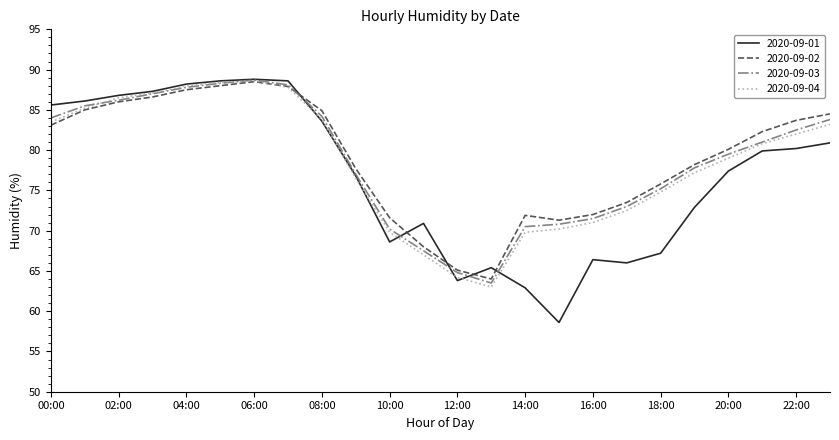

What is the minimum value shown in the chart?

58.6